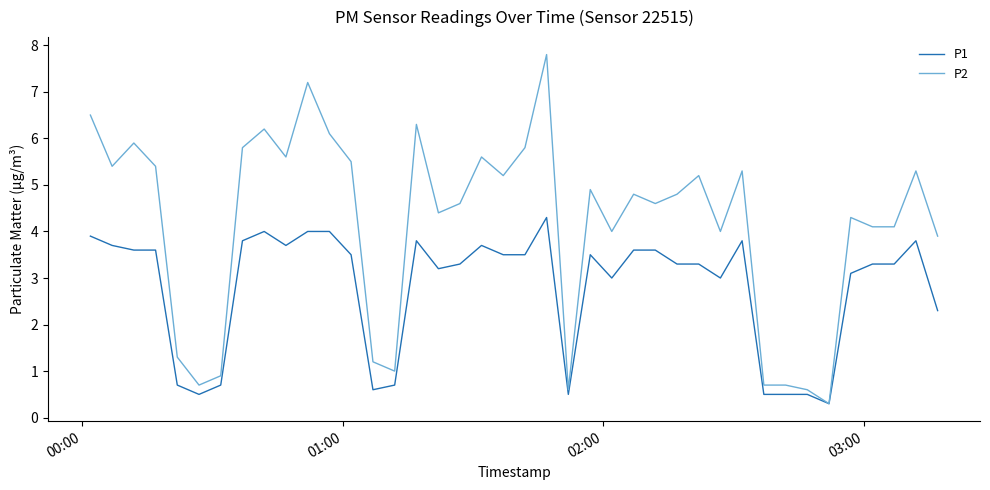

Reading right to left, transcribe all the data shown in this chart.

P1: 2.3	3.8	3.3	3.3	3.1	0.3	0.5	0.5	0.5	3.8	3.0	3.3	3.3	3.6	3.6	3.0	3.5	0.5	4.3	3.5	3.5	3.7	3.3	3.2	3.8	0.7	0.6	3.5	4.0	4.0	3.7	4.0	3.8	0.7	0.5	0.7	3.6	3.6	3.7	3.9
P2: 3.9	5.3	4.1	4.1	4.3	0.3	0.6	0.7	0.7	5.3	4.0	5.2	4.8	4.6	4.8	4.0	4.9	0.6	7.8	5.8	5.2	5.6	4.6	4.4	6.3	1.0	1.2	5.5	6.1	7.2	5.6	6.2	5.8	0.9	0.7	1.3	5.4	5.9	5.4	6.5